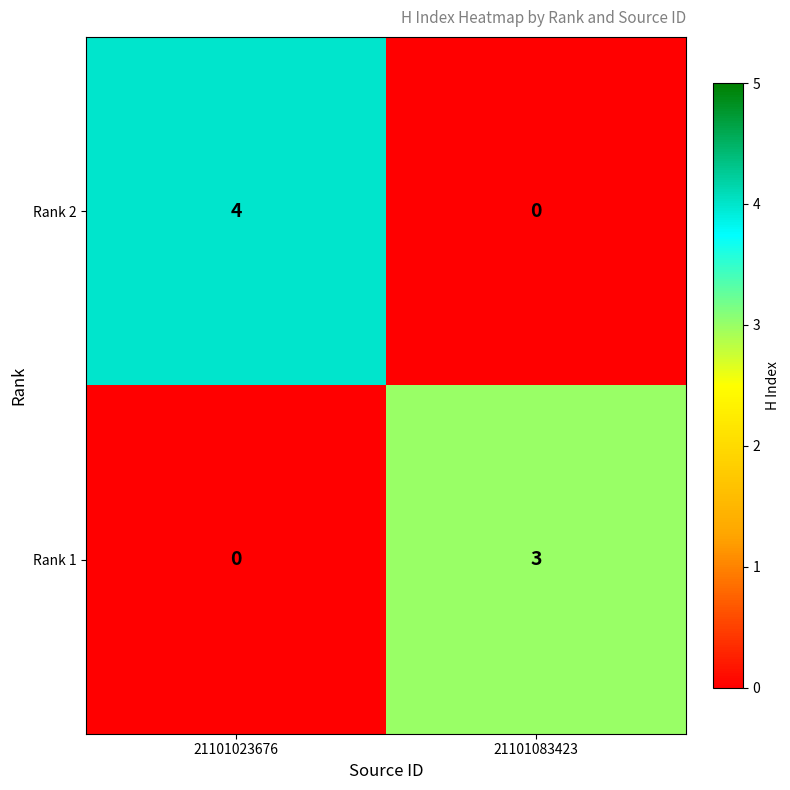

At 21101023676, list the series in order from smallest to largest.

Rank 1, Rank 2